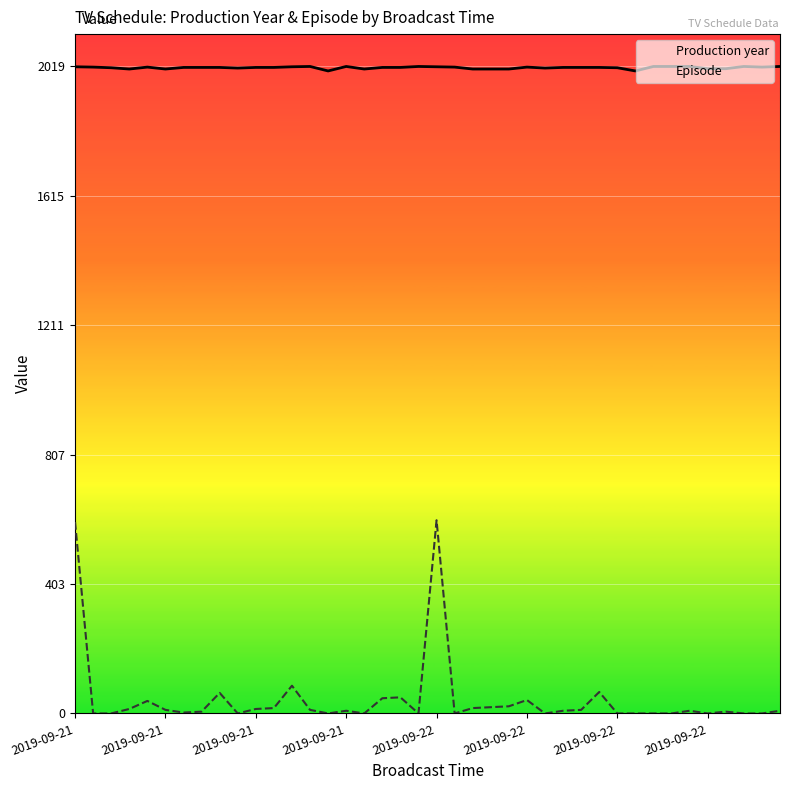

What is the spread (max minus min) of values at 2019-09-22?

1977.9